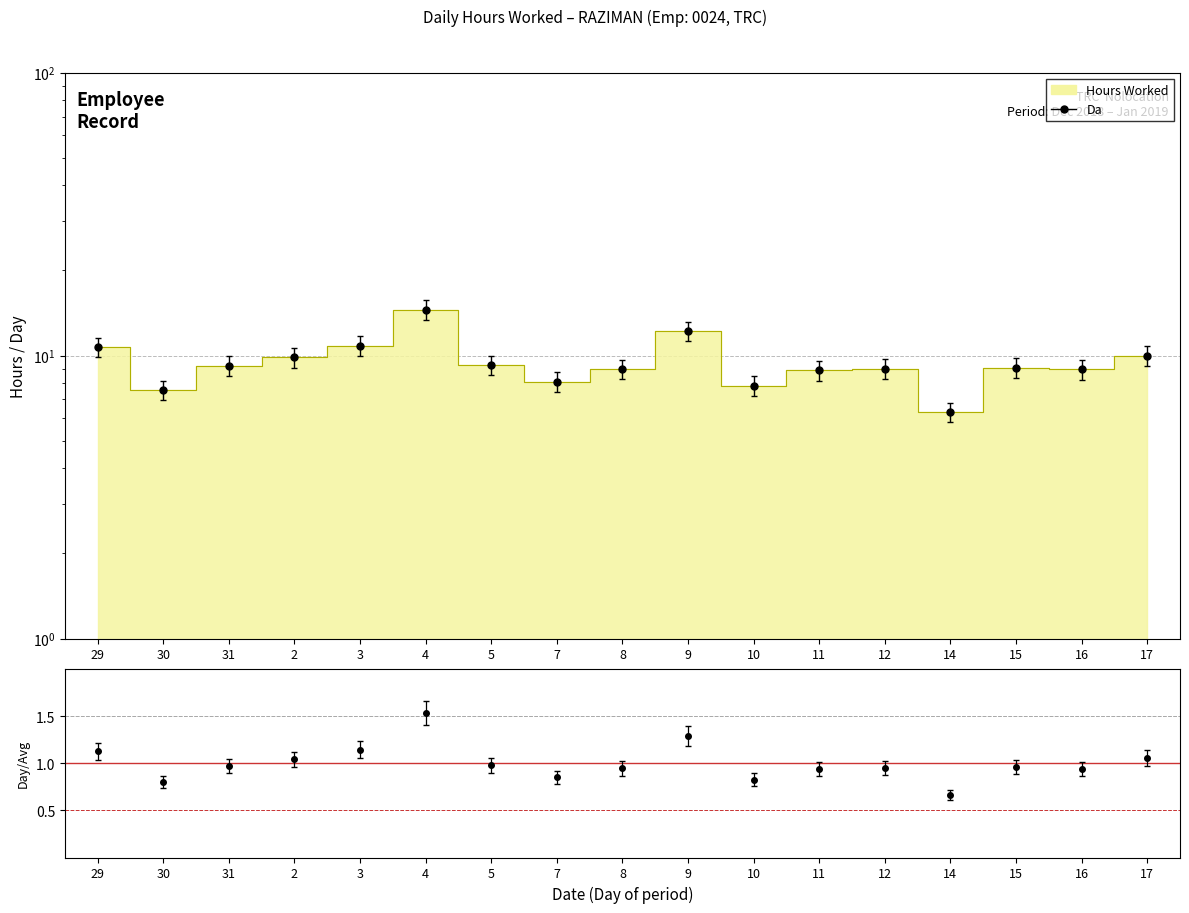

Reading left to right, what are all the values shown in this chart?

Da: 10.7	7.6	9.2	9.9	10.9	14.5	9.3	8.1	9.0	12.2	7.8	8.9	9.0	6.3	9.1	8.9	10.0
Ratio: 1.1	0.8	1.0	1.0	1.1	1.5	1.0	0.9	0.9	1.3	0.8	0.9	0.9	0.7	1.0	0.9	1.1